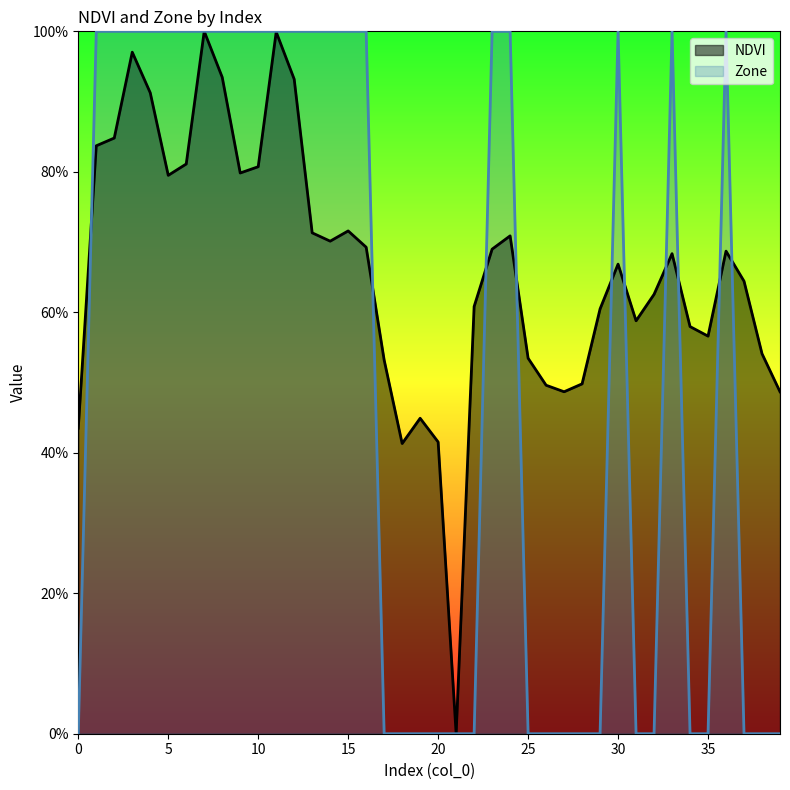

List the labels in order of Zone value, largest first.

1, 2, 3, 4, 5, 6, 7, 8, 9, 10, 11, 12, 13, 14, 15, 16, 23, 24, 30, 33, 36, 0, 17, 18, 19, 20, 21, 22, 25, 26, 27, 28, 29, 31, 32, 34, 35, 37, 38, 39